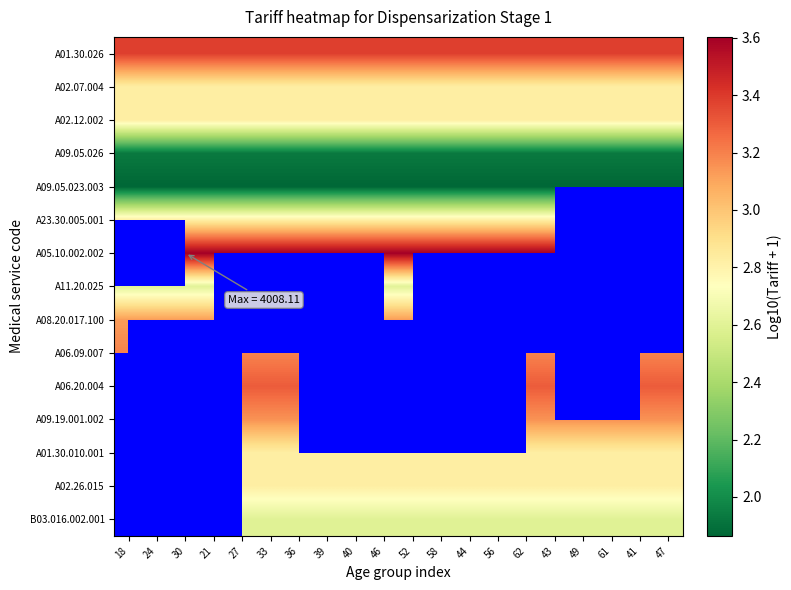

What is the greatest value displayed?

3.6